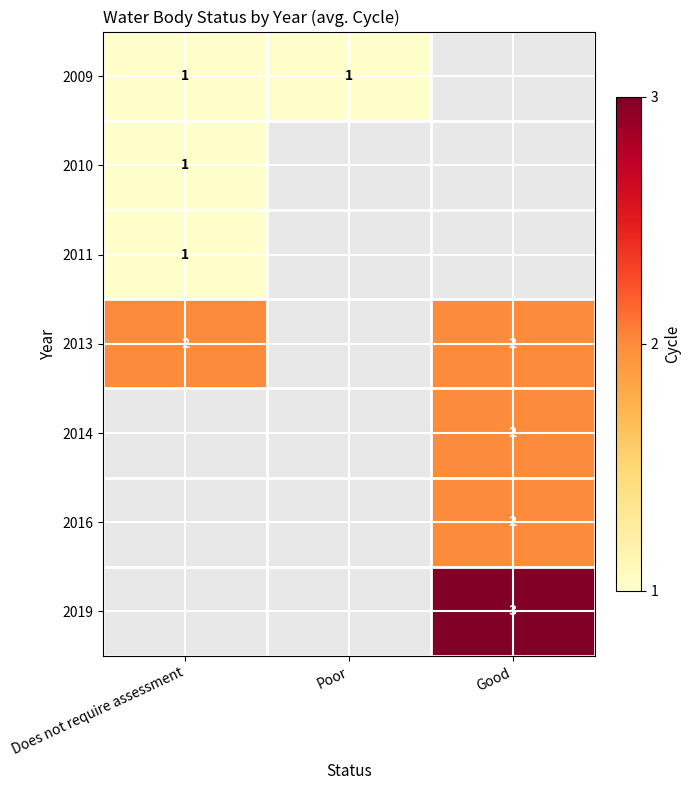

The 2014 series shows 1 at Good. True or false?

False